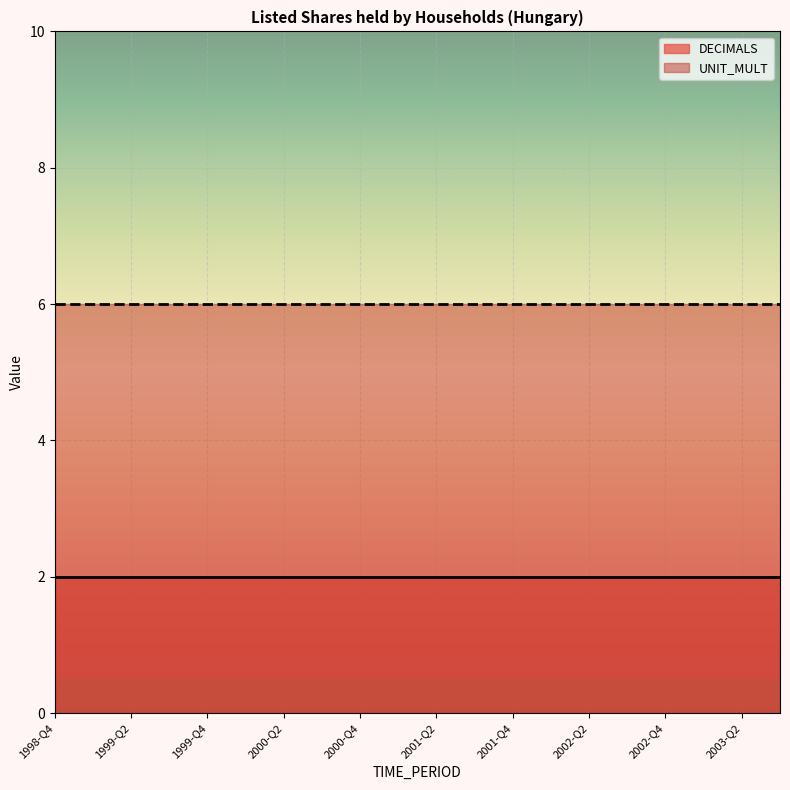

What is the label of the 5th point from the right?

2002-Q3